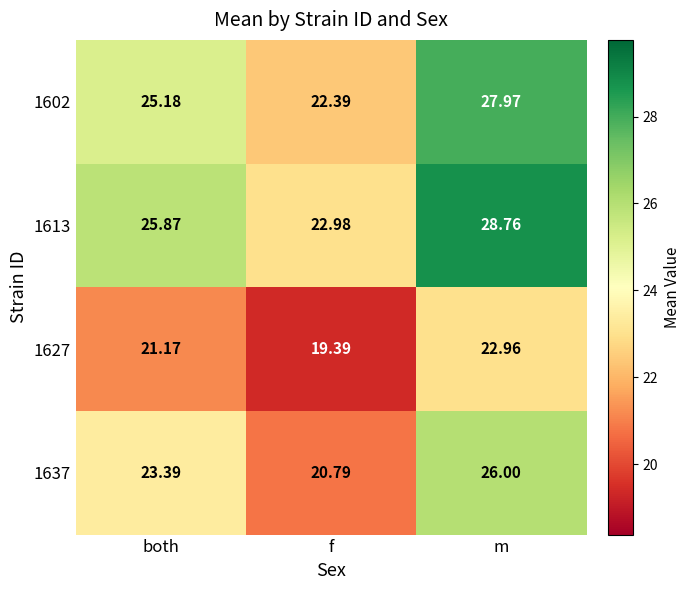

Count the number of data series in this chart.

4